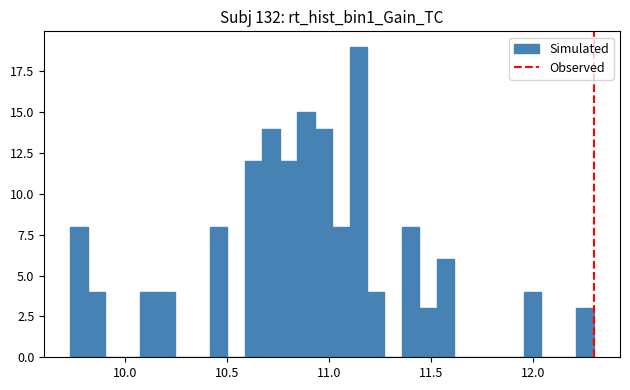

Around what value on the x-axis is the tallest bar? Give the approximate position of its centre, as read against the axis.

11.15